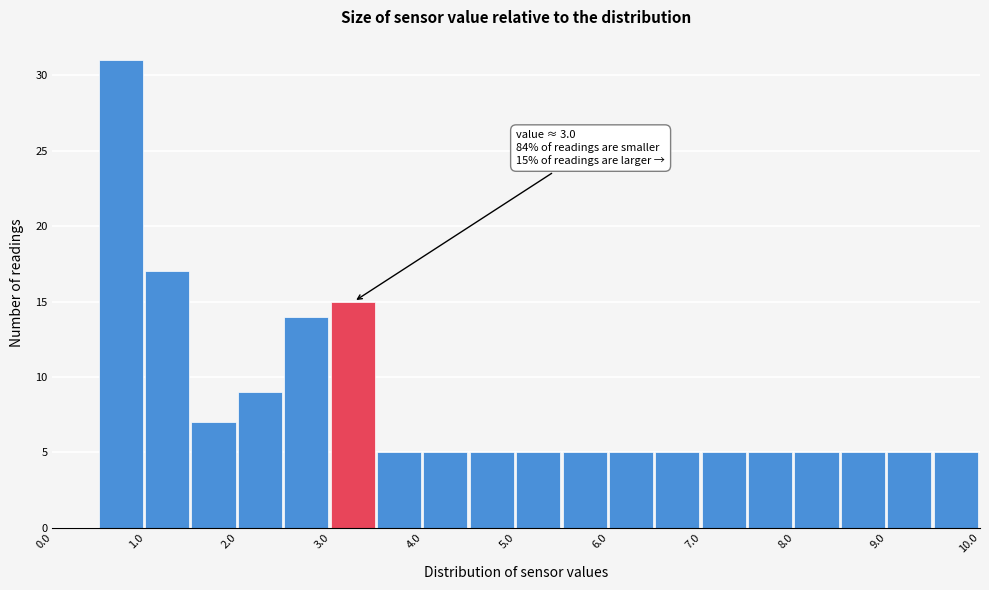

Which range on the x-axis has the tallest bar?

0.5 to 1.0